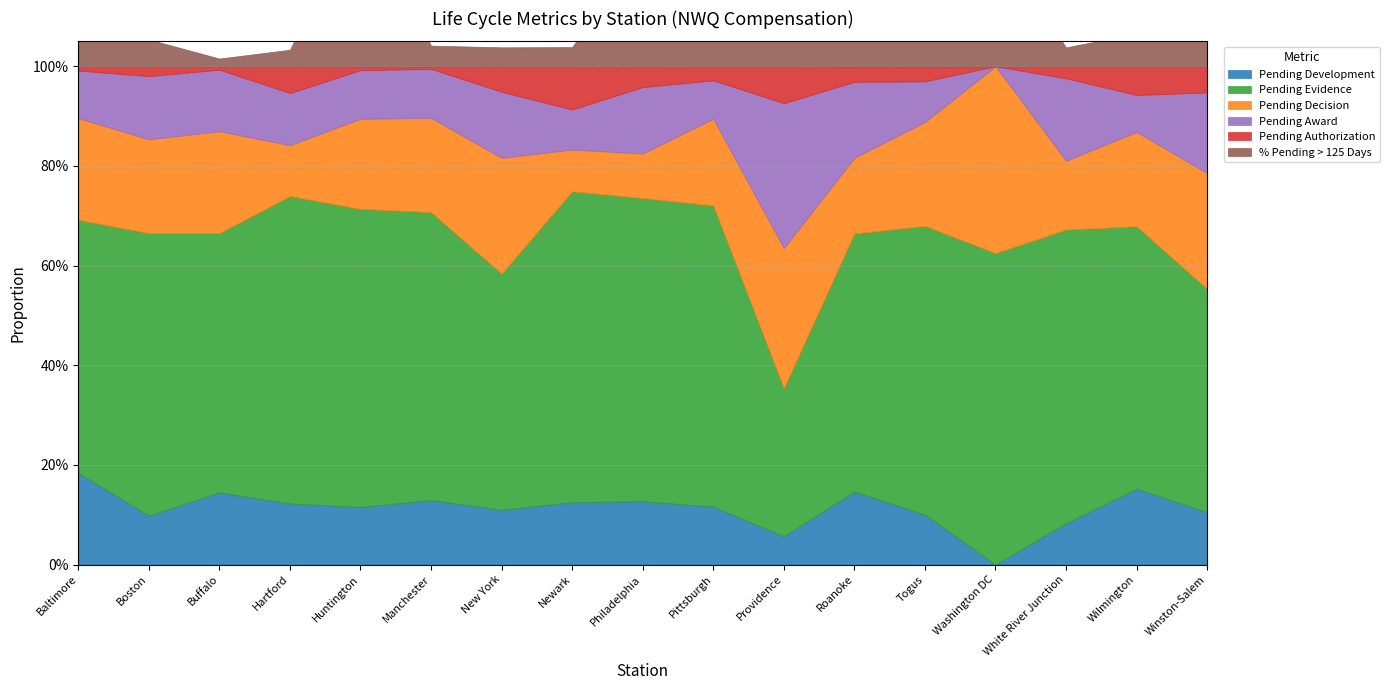

Does the chart have visible grid lines?

Yes